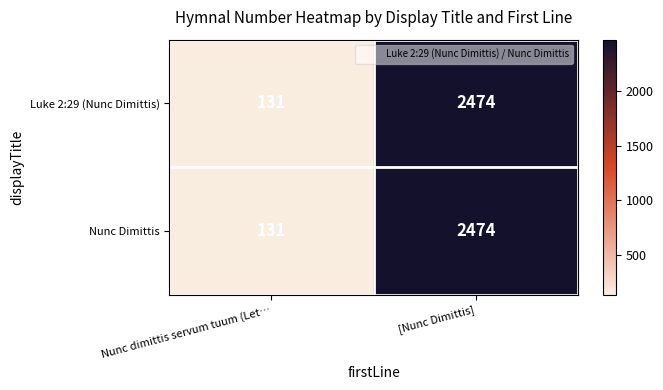

Is it true that Luke 2:29 (Nunc Dimittis) equals 2474 at [Nunc Dimittis]?

True